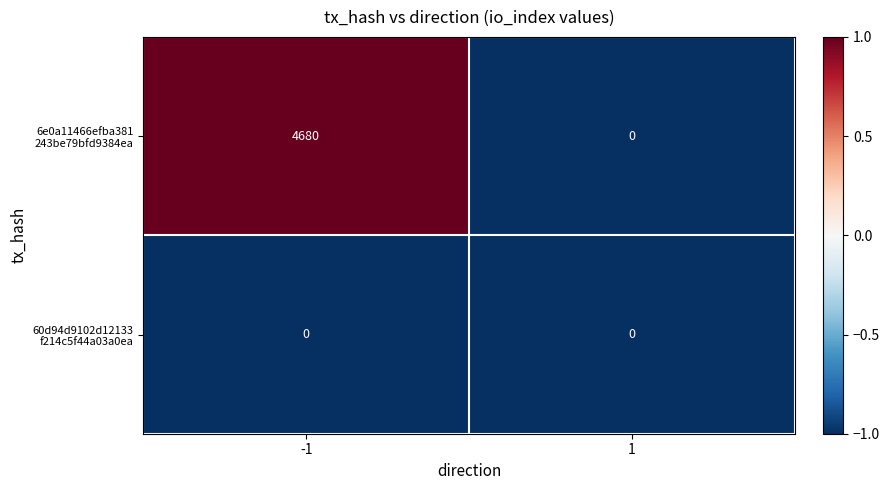

What is the difference between the highest and lowest values at -1?

4680